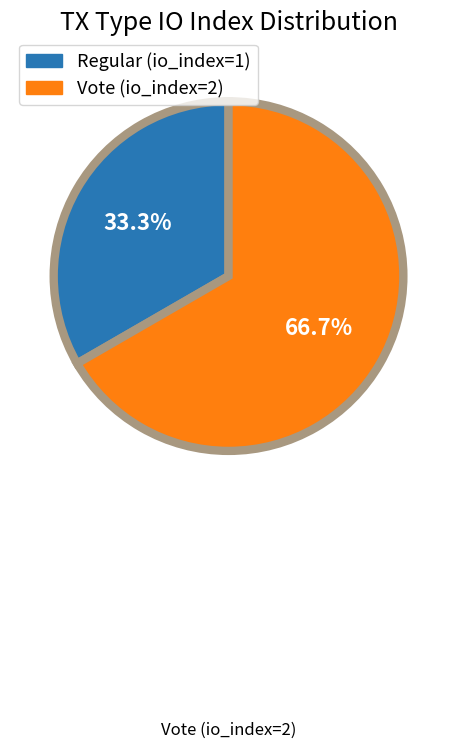

What percentage is NOT represented by Vote (io_index=2)?

33.3%